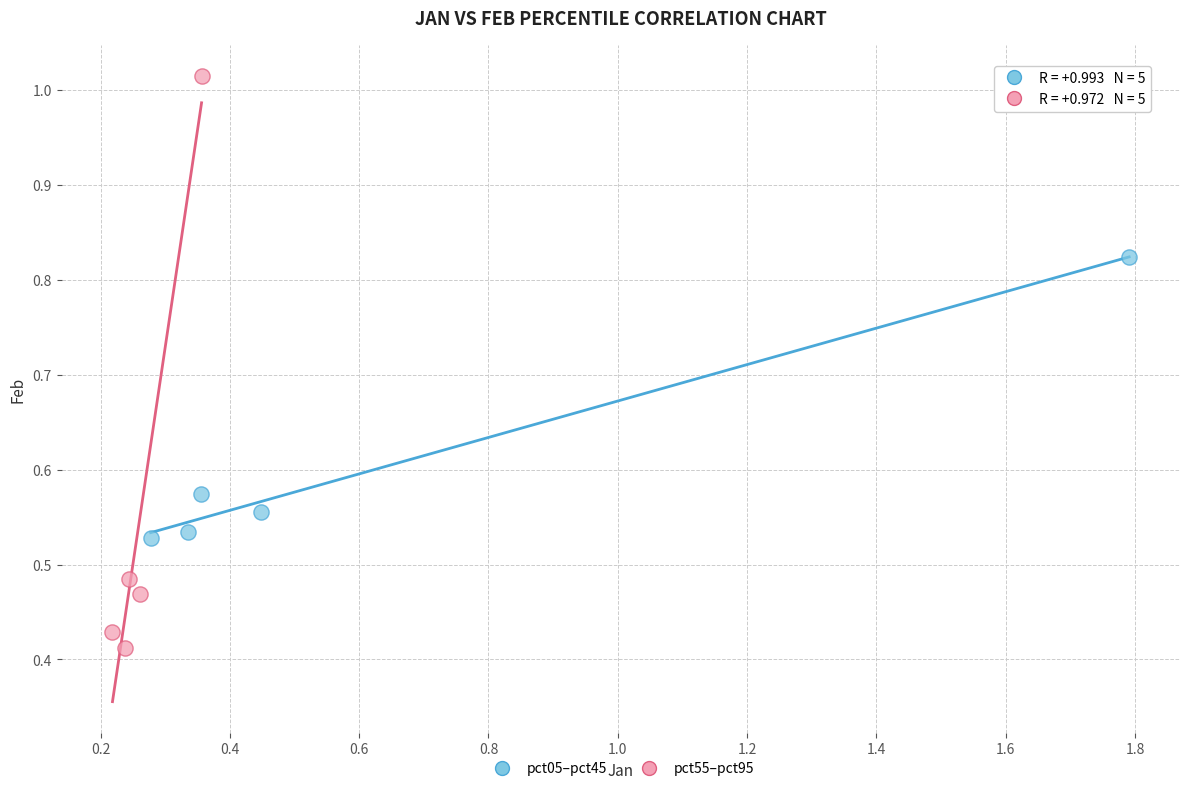

Which series reaches the maximum Y coordinate?

pct55–pct95